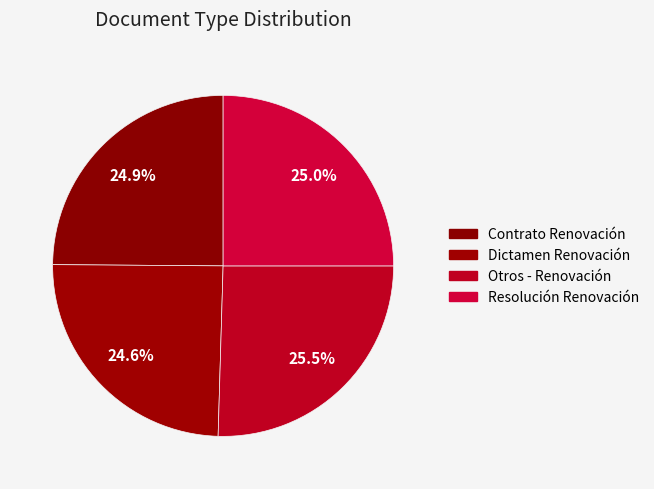

How many slices are in this pie chart?

4